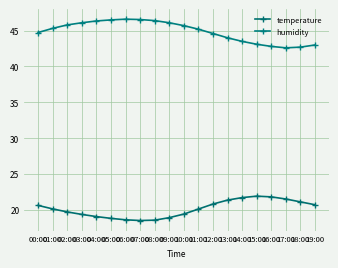

What position from the right is 19:00?

1